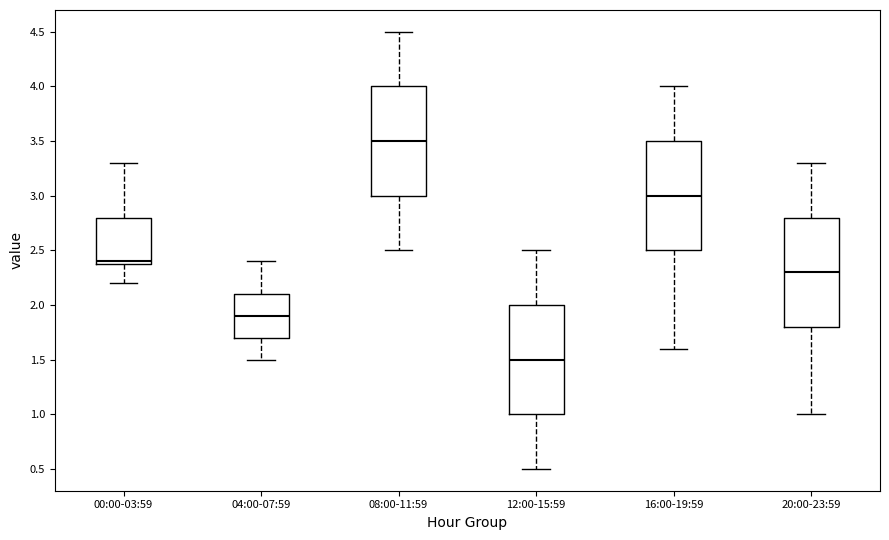

Which box has the highest median line?

08:00-11:59